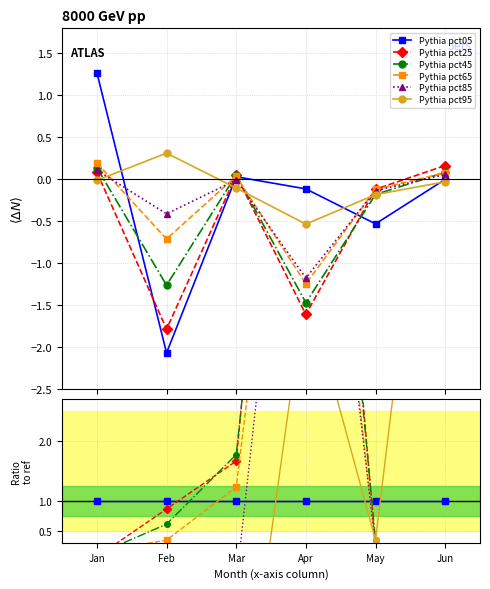

Between Feb and May, which series saw the biggest shift?

pct25